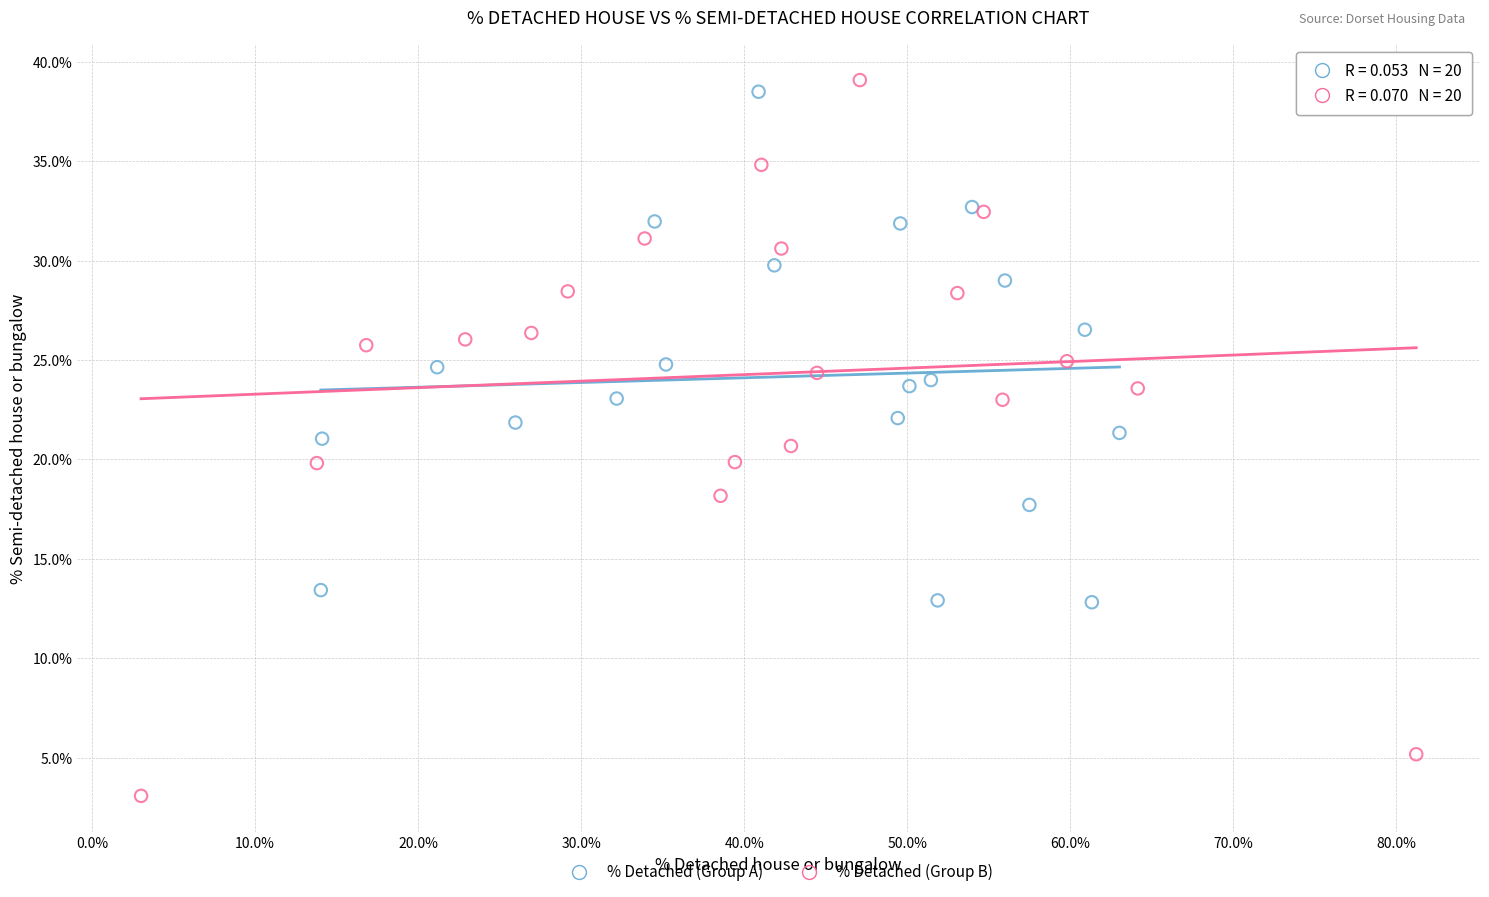

Which series has the largest Y range (max minus min)?

% Detached (Group B)